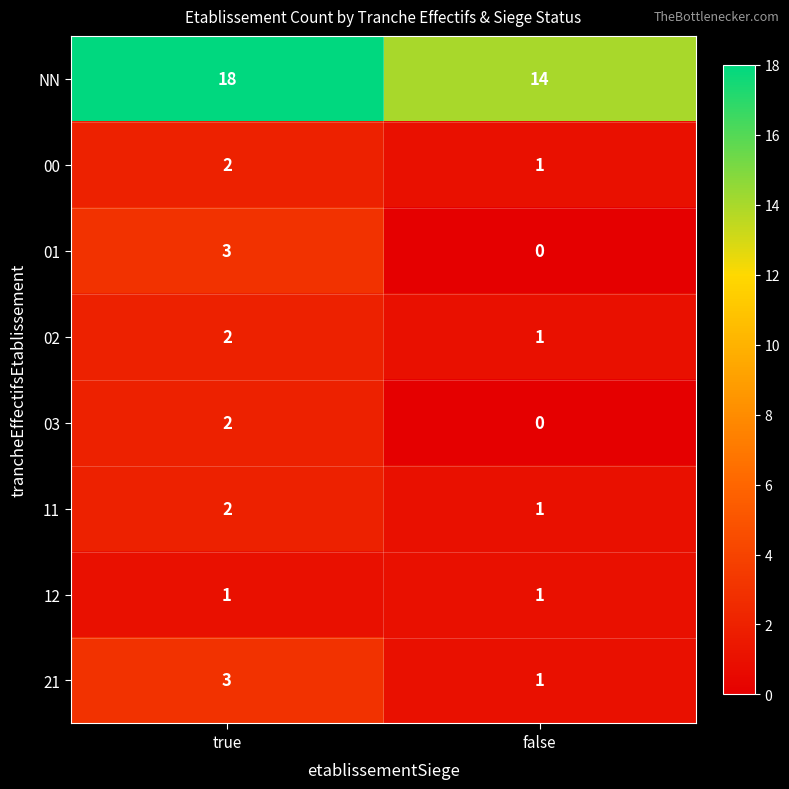

Reading right to left, transcribe all the data shown in this chart.

NN: 14	18
00: 1	2
01: 0	3
02: 1	2
03: 0	2
11: 1	2
12: 1	1
21: 1	3